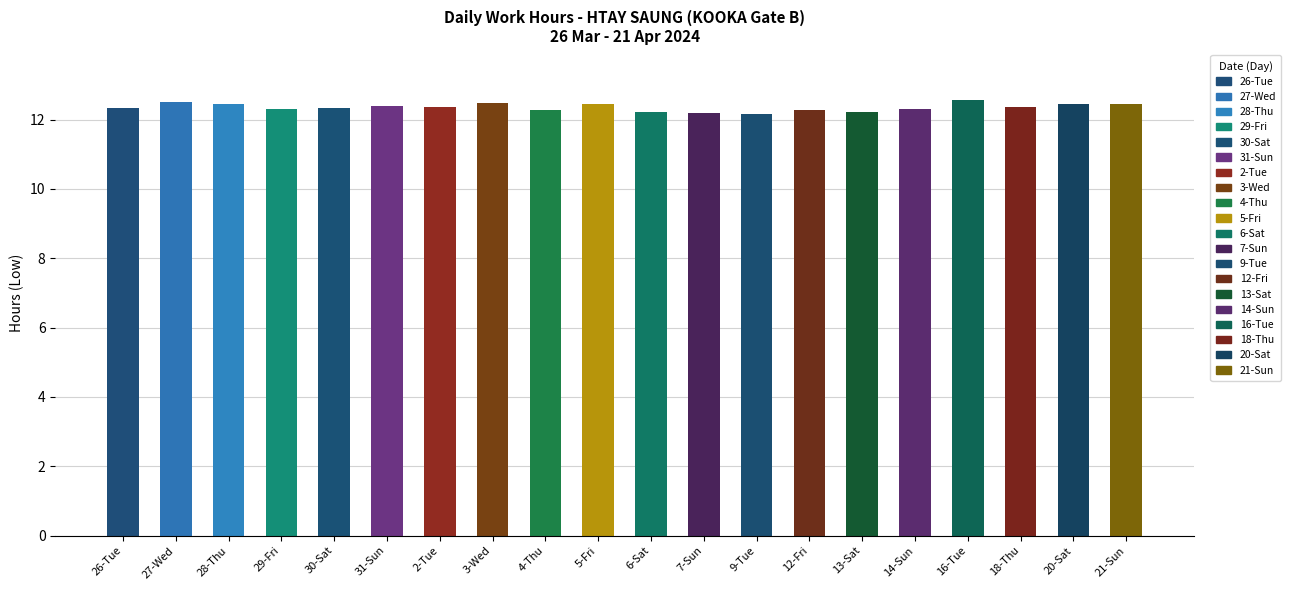

How many values are between 12 and 13?

20